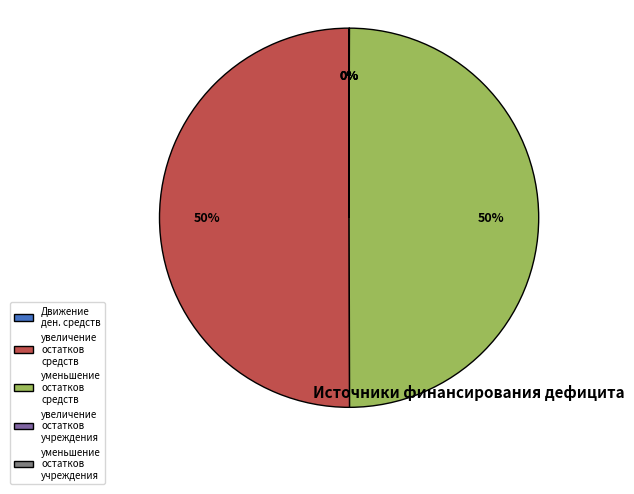

To the nearest percent, what percentage of the pie is увеличение остатков средств?

50%